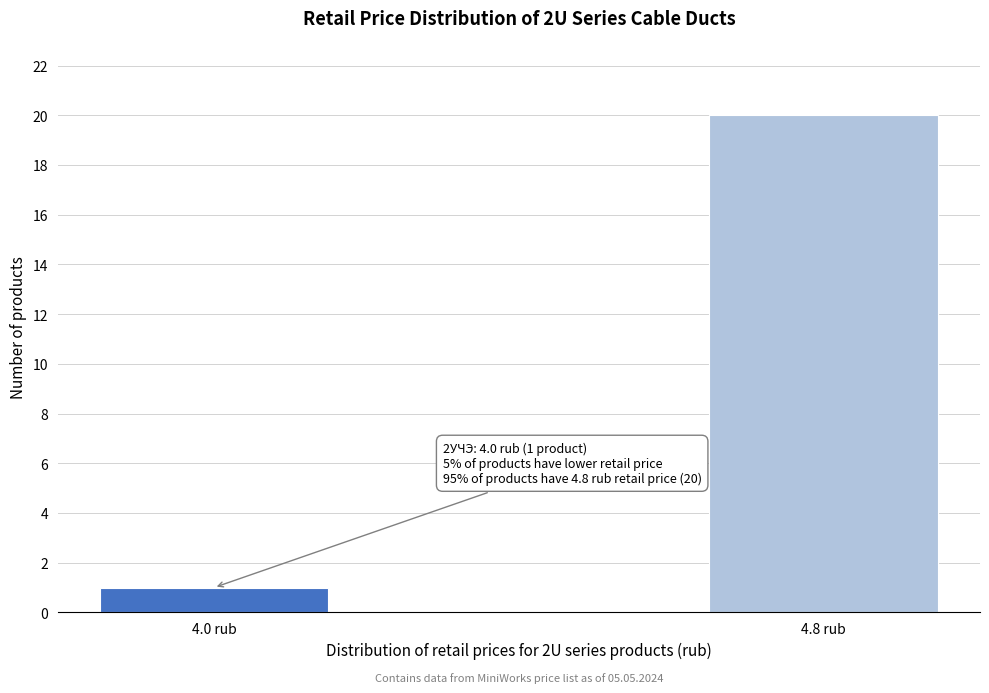

Reading left to right, transcribe all the data shown in this chart.

4.0 rub=1	4.8 rub=20